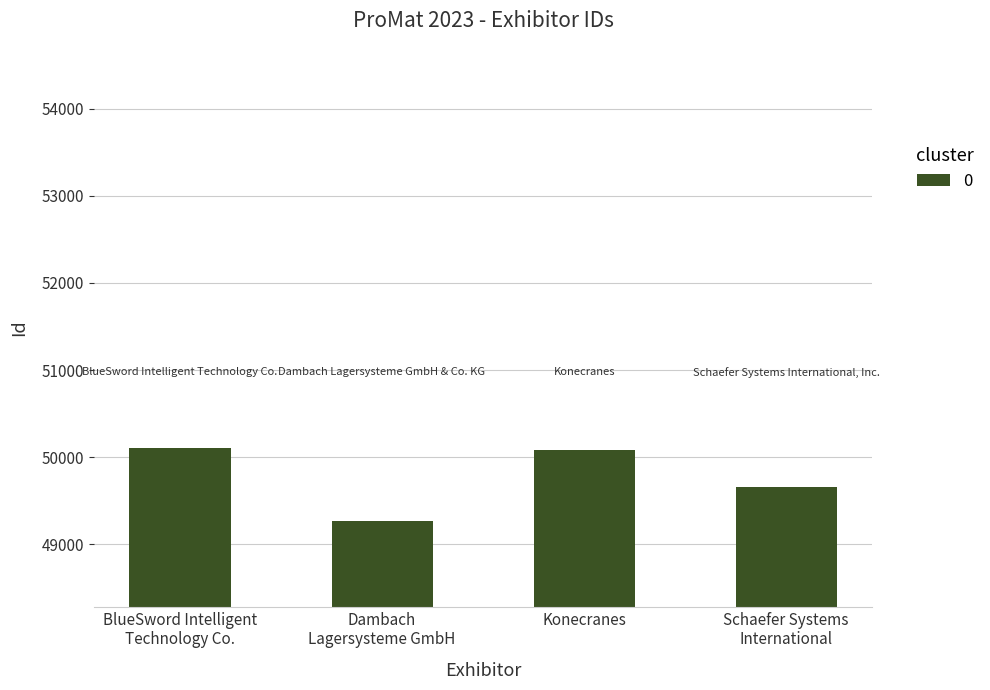

Is it true that the value at Konecranes is 50084?

True